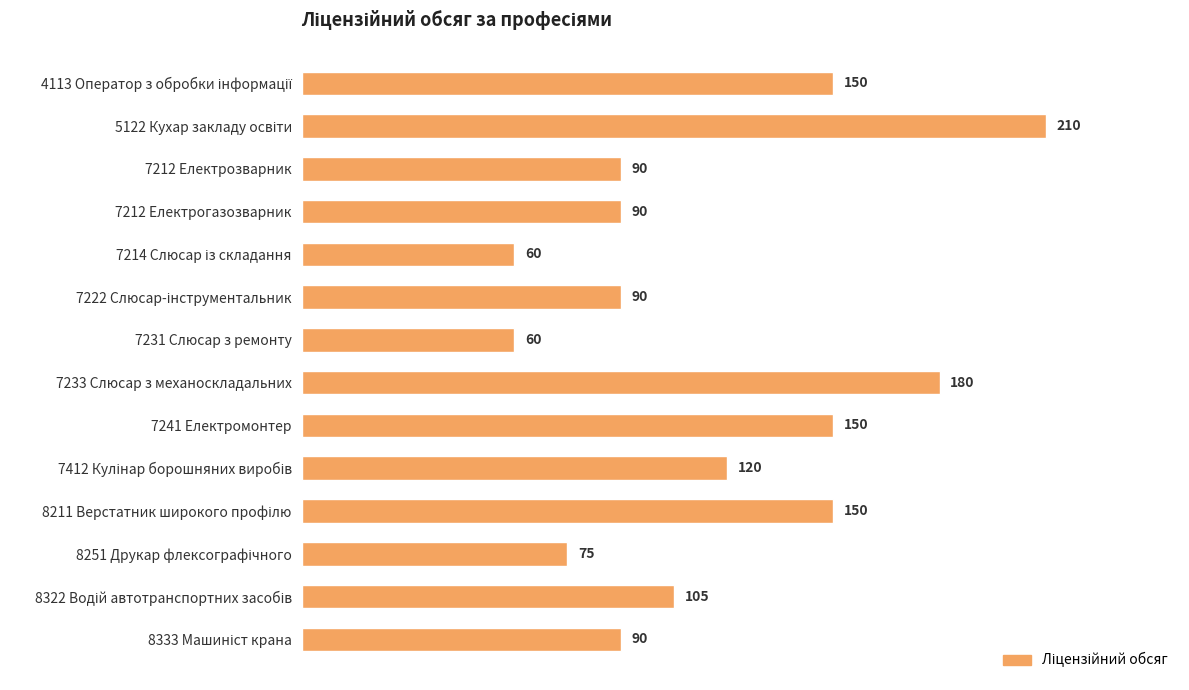

Read the value at 7231 Слюсар з ремонту.

60